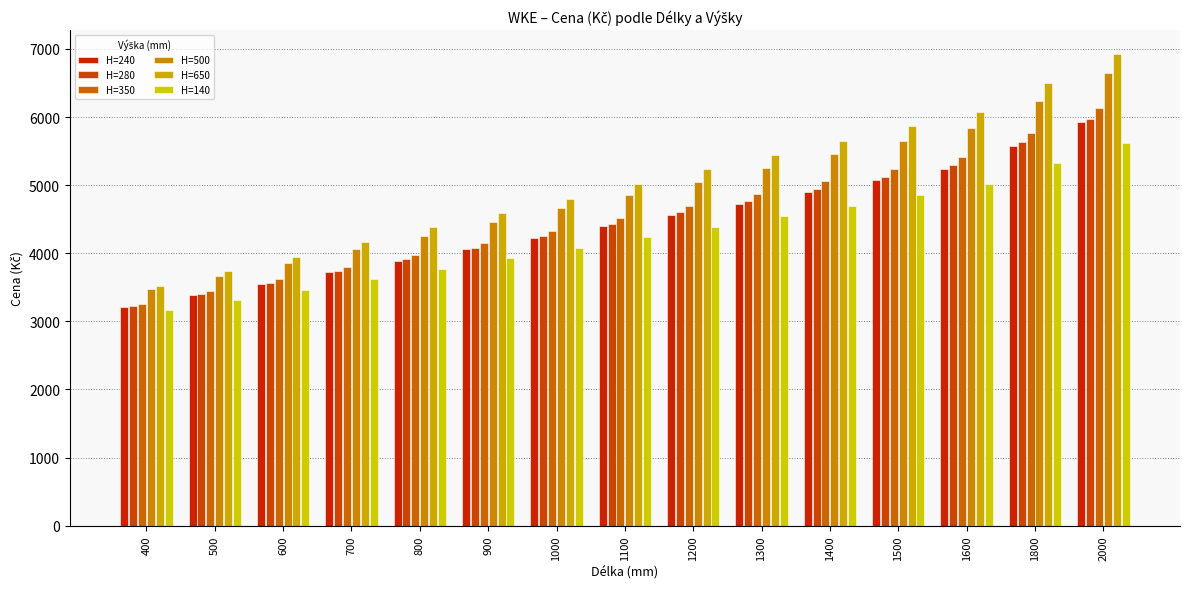

The H=140 series shows 2149 at 1500. True or false?

False